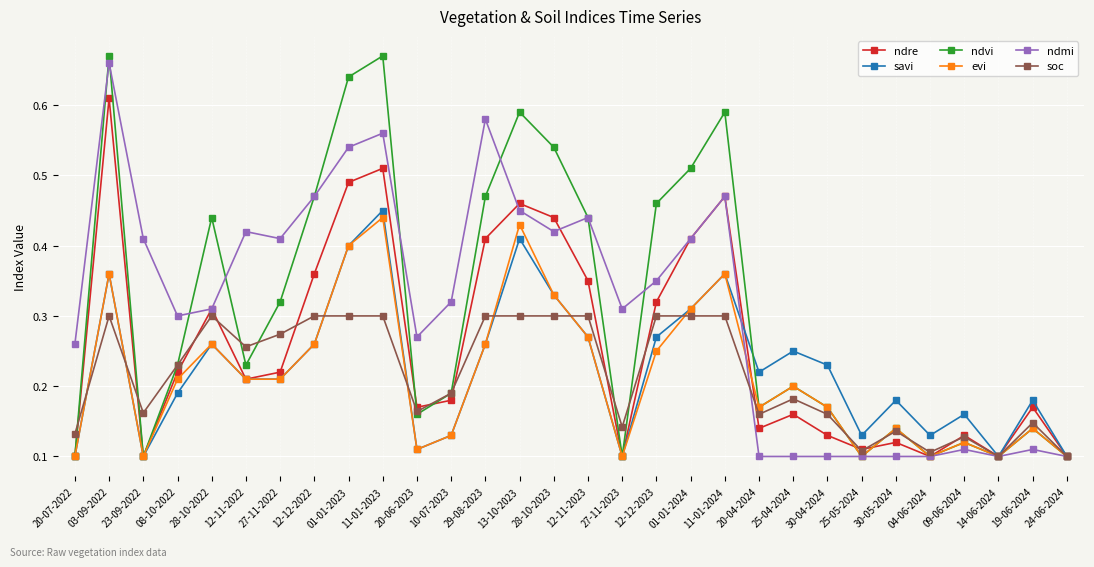

Which category has the highest value in the savi series?

11-01-2023